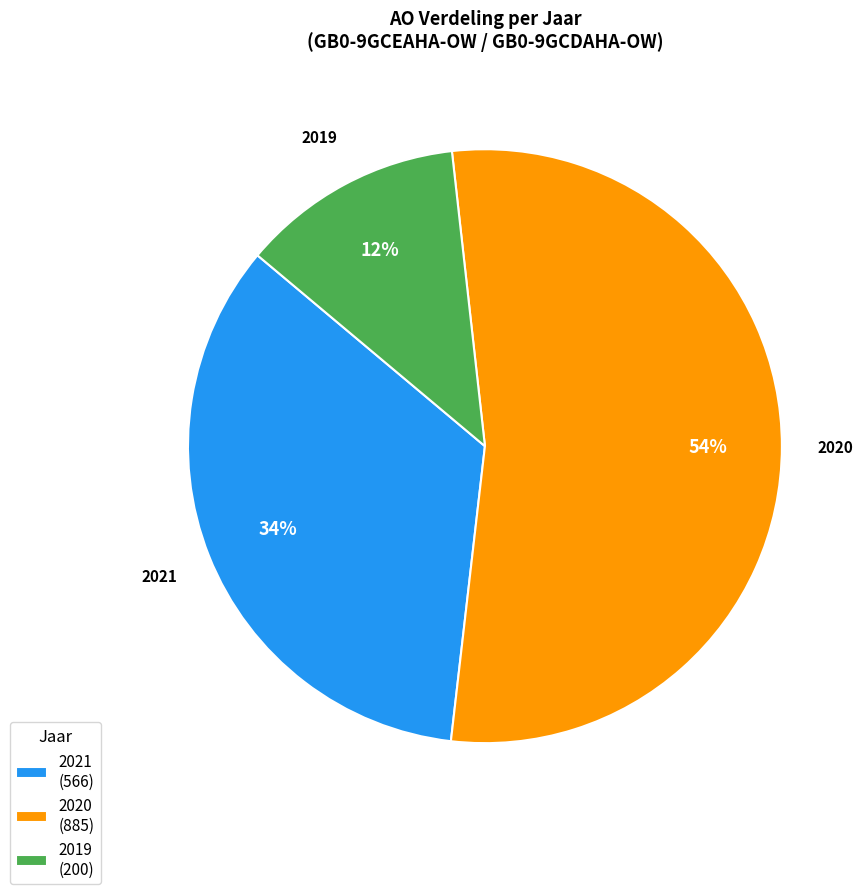

How many slices are in this pie chart?

3